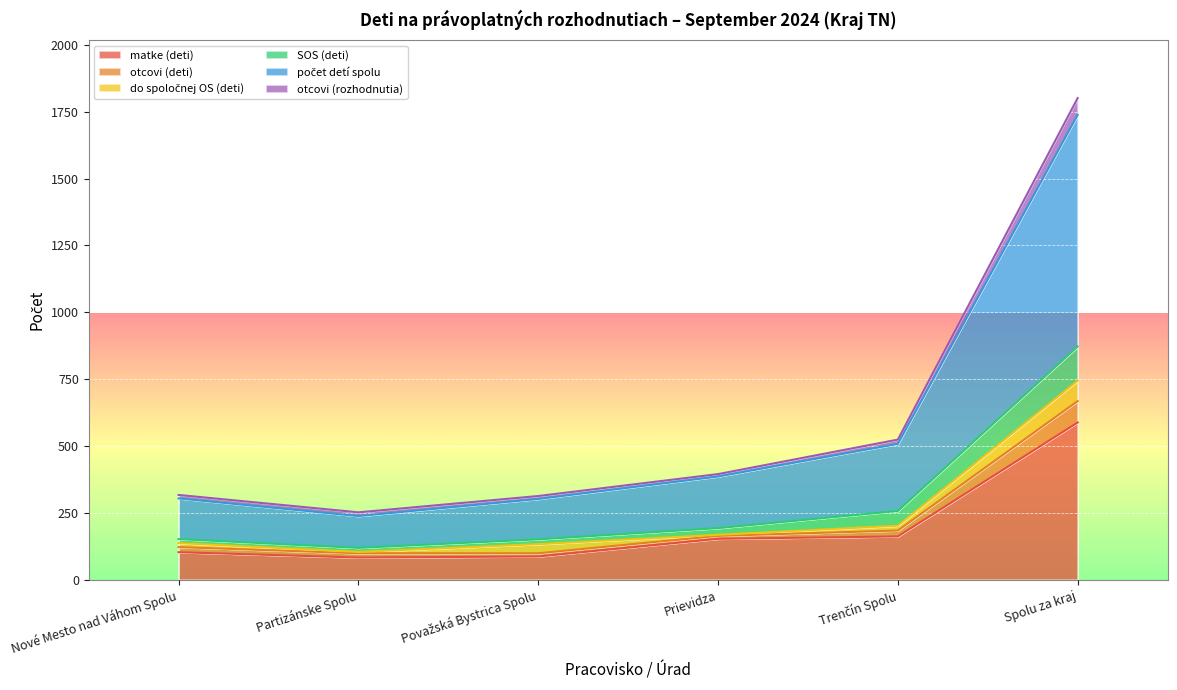

The SOS (deti) series shows 364 at Trenčín Spolu. True or false?

False